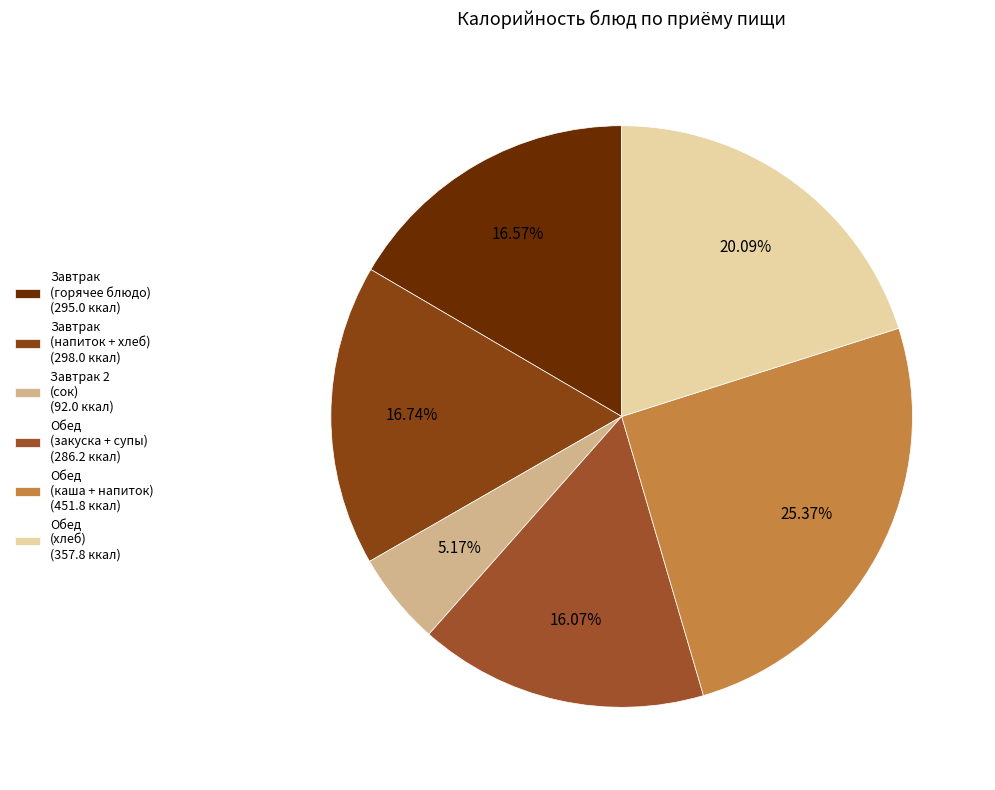

Is there a majority slice in this chart?

No